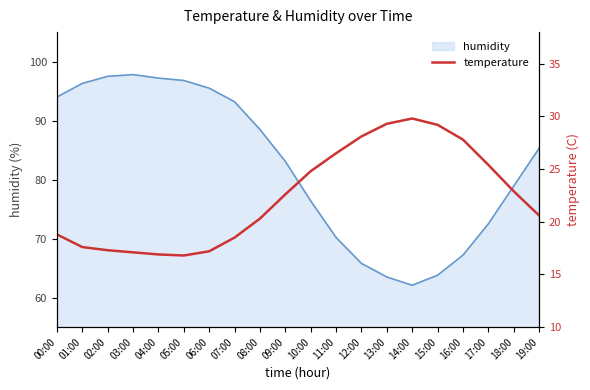

True or false: humidity has a value of 150.7 at 02:00.

False